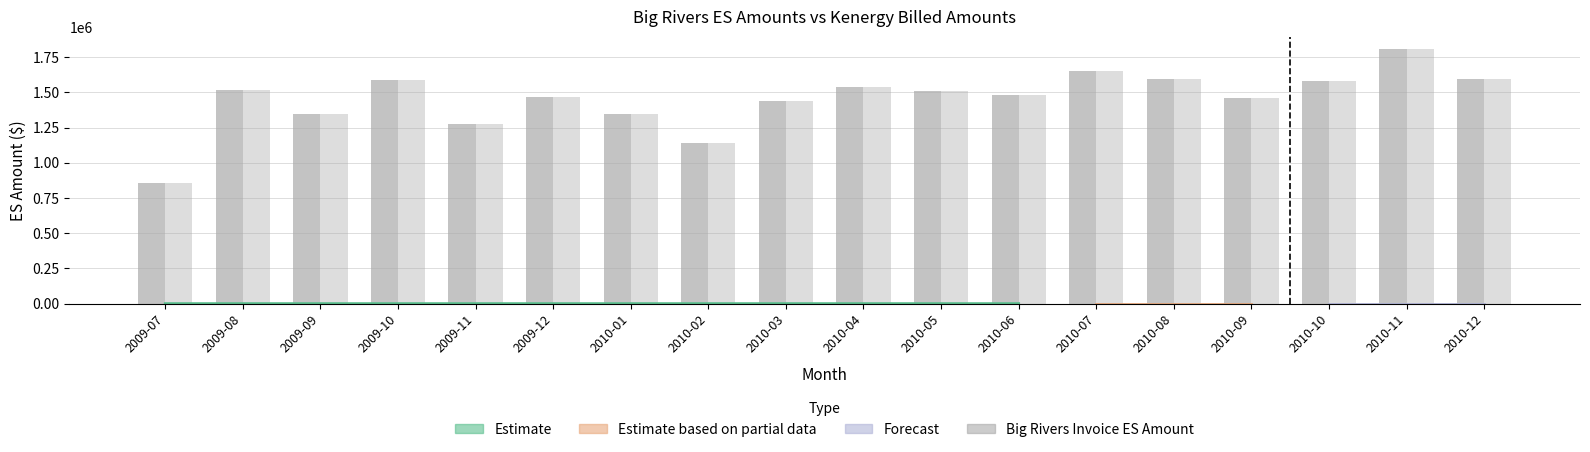

At which label is ES Amount Billed to Kenergy closest to 1331163?

2009-09